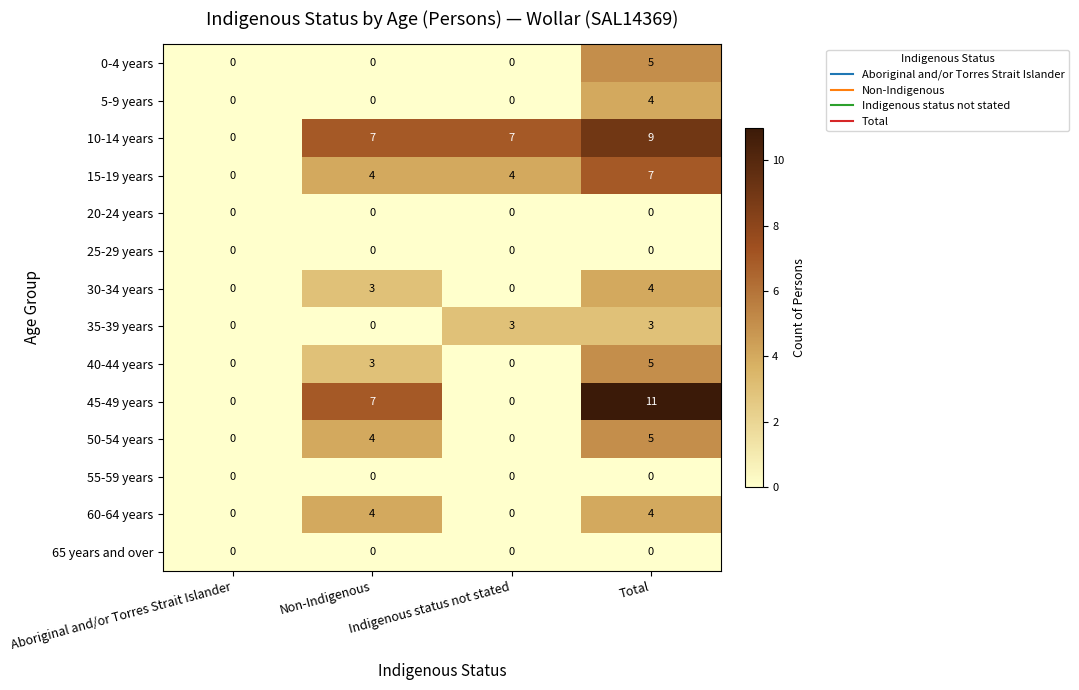

What is the sum of all 10-14 years values?

23